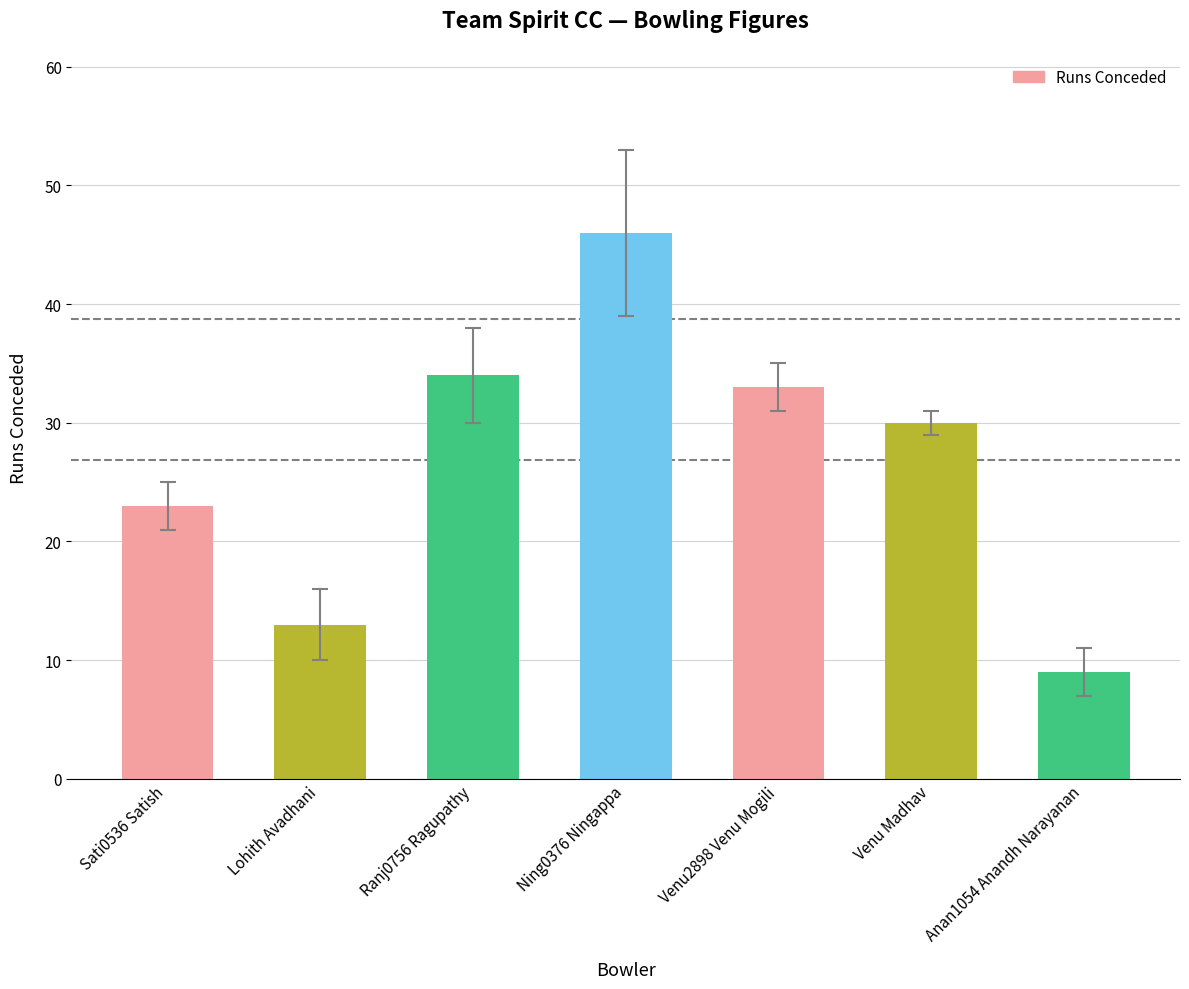

What is the label of the 4th bar from the right?

Ning0376 Ningappa